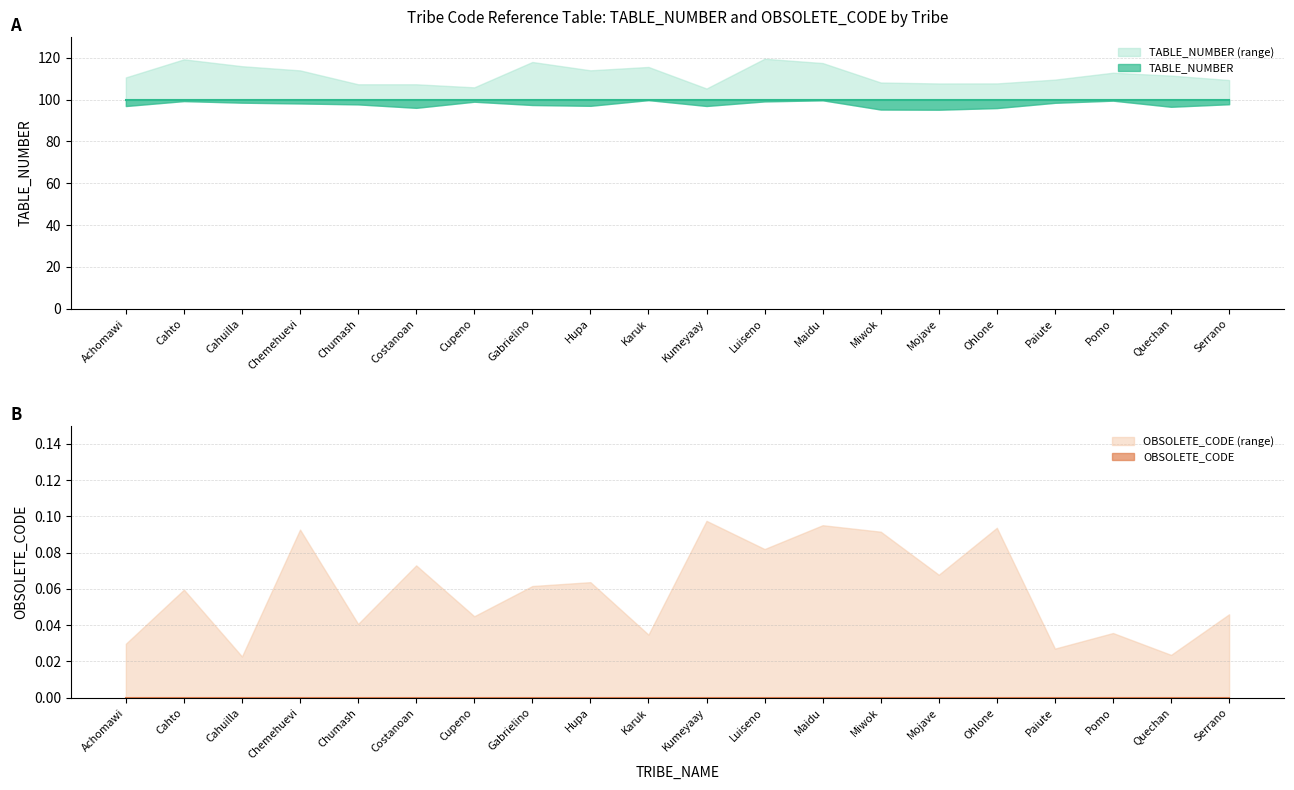

Reading left to right, extract all data points from this chart.

OBSOLETE_CODE: Achomawi=0	Cahto=0	Cahuilla=0	Chemehuevi=0	Chumash=0	Costanoan=0	Cupeno=0	Gabrielino=0	Hupa=0	Karuk=0	Kumeyaay=0	Luiseno=0	Maidu=0	Miwok=0	Mojave=0	Ohlone=0	Paiute=0	Pomo=0	Quechan=0	Serrano=0
TABLE_NUMBER: Achomawi=100	Cahto=100	Cahuilla=100	Chemehuevi=100	Chumash=100	Costanoan=100	Cupeno=100	Gabrielino=100	Hupa=100	Karuk=100	Kumeyaay=100	Luiseno=100	Maidu=100	Miwok=100	Mojave=100	Ohlone=100	Paiute=100	Pomo=100	Quechan=100	Serrano=100